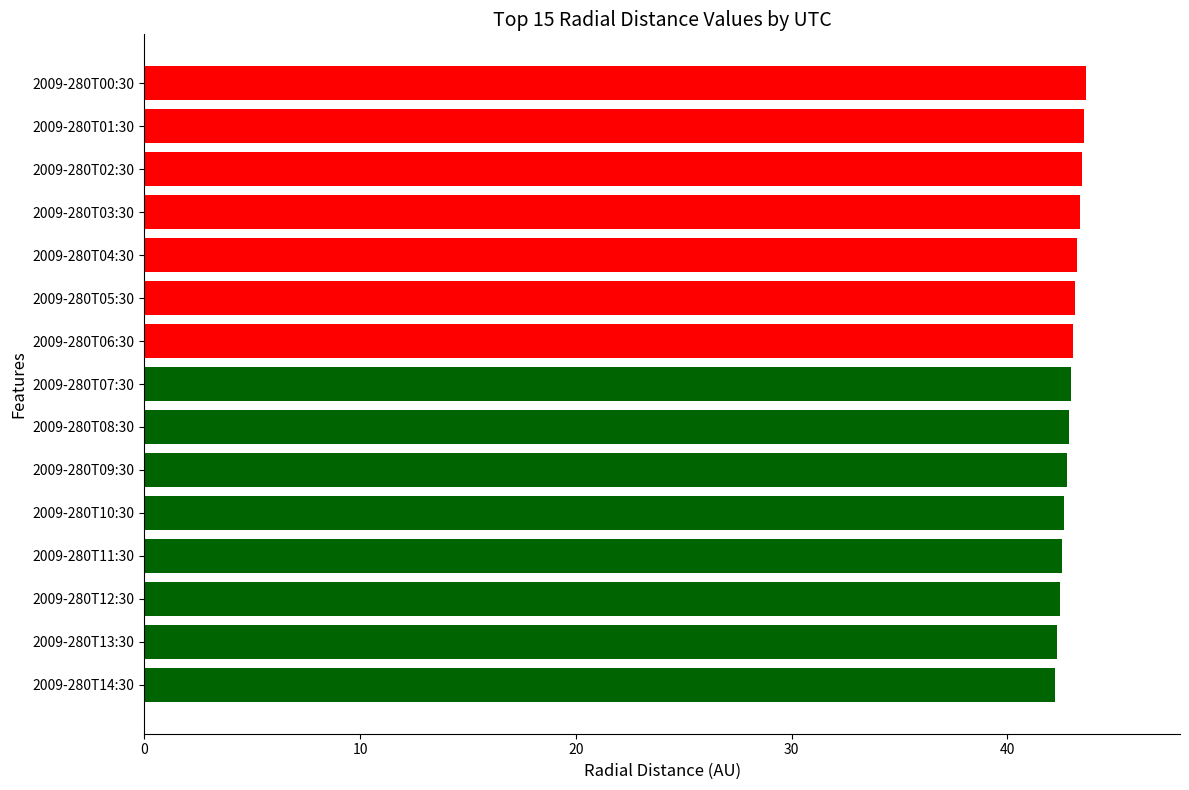

What is the label of the 7th bar from the top?

2009-280T06:30